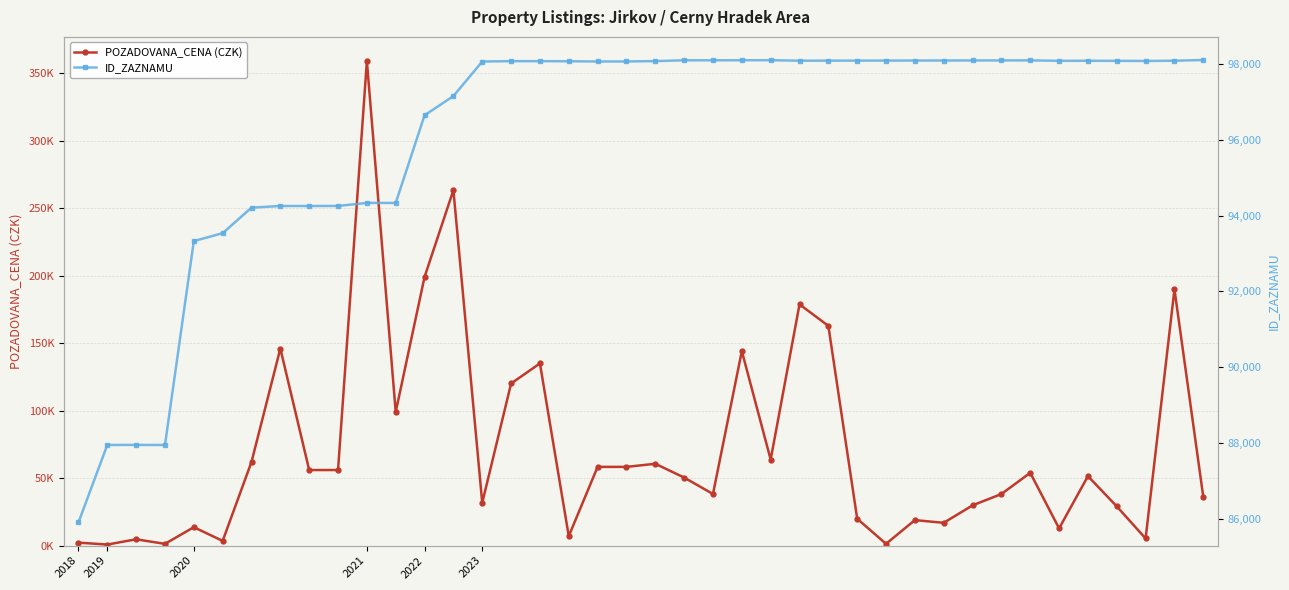

What is the difference between the maximum and second lowest values in the ID_ZAZNAMU series?

10167